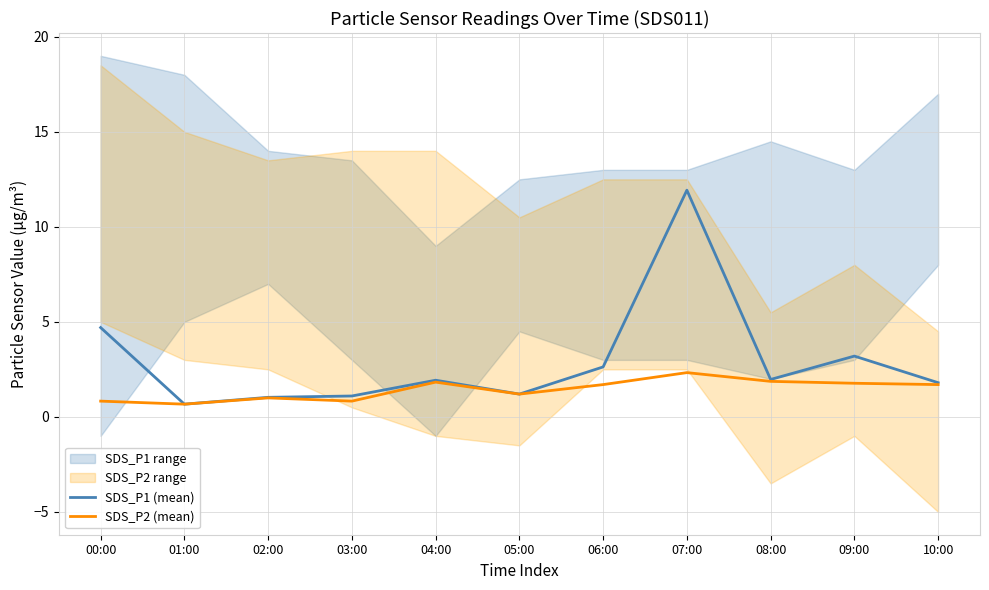

Which category has the highest value in the SDS_P2 (mean) series?

07:00